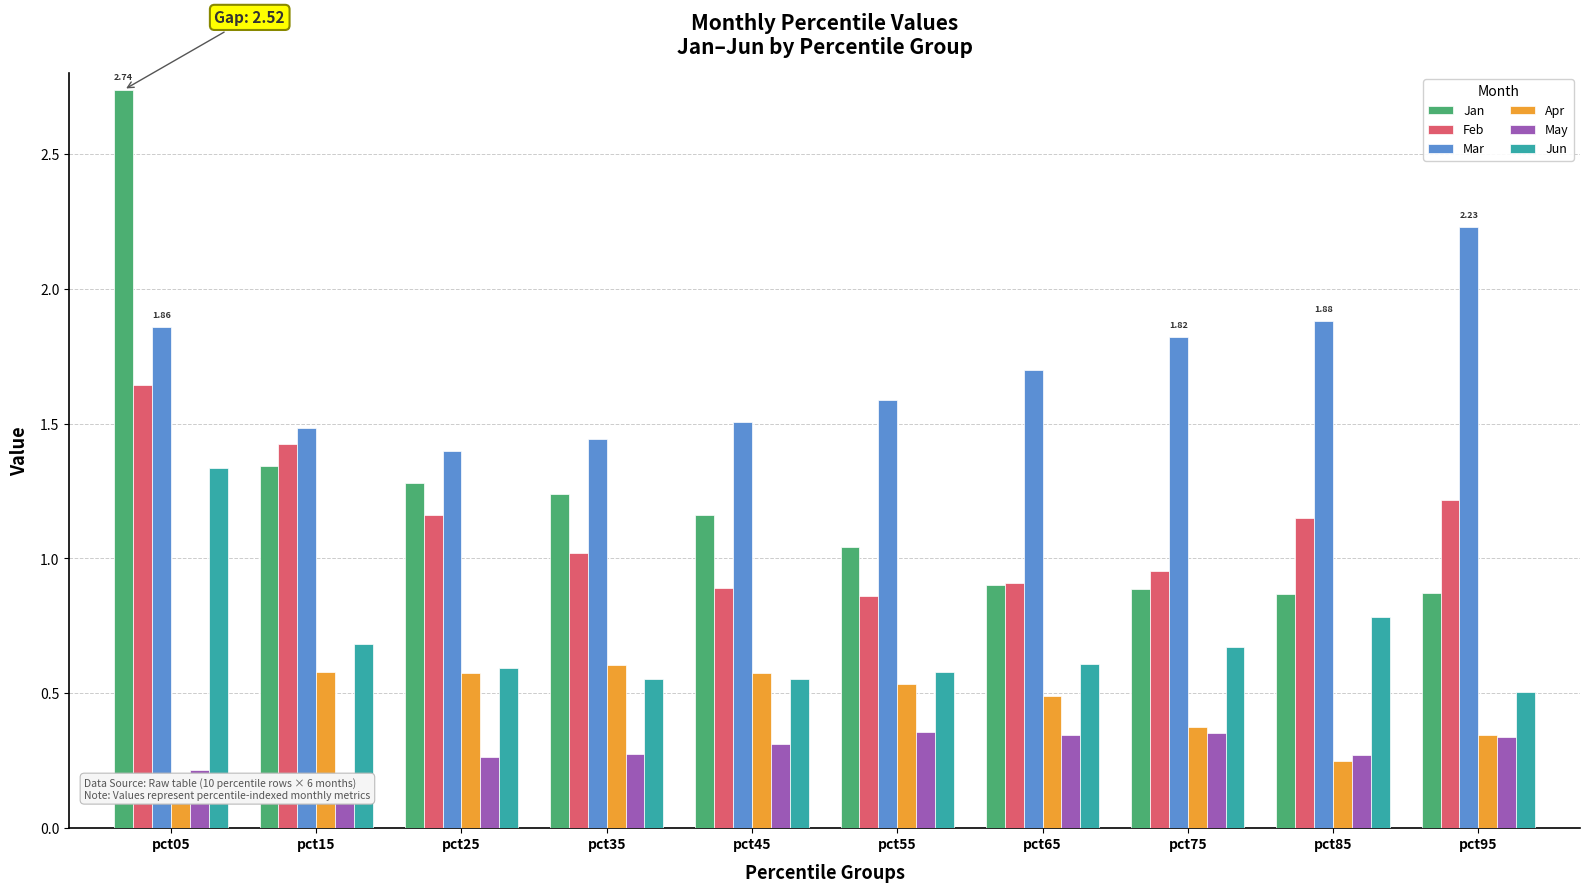

Which has a higher value, pct65 or pct95?

pct65